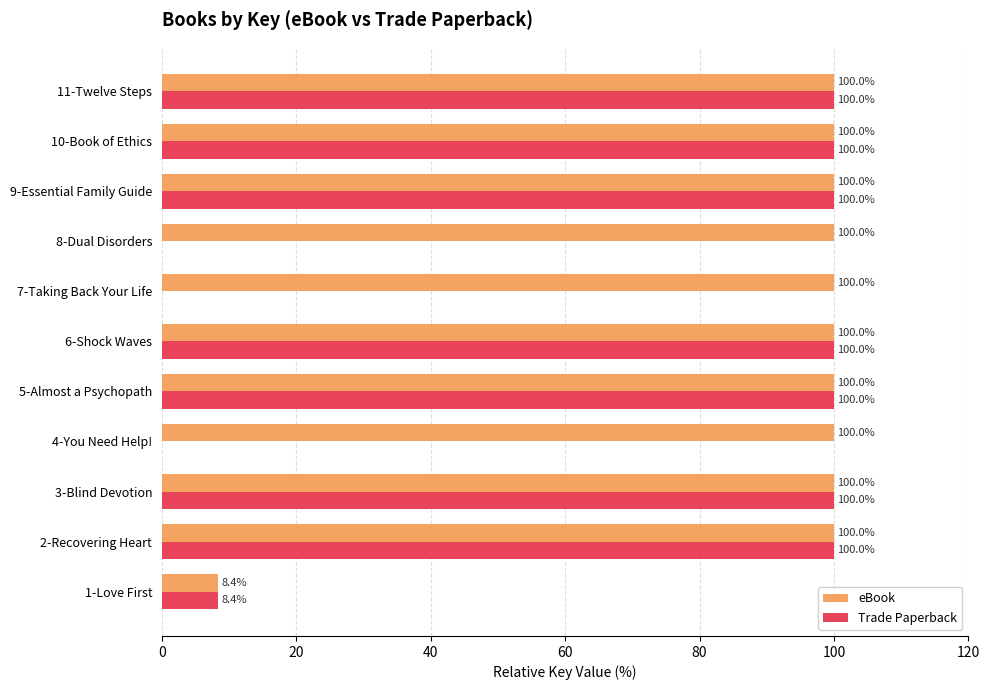

How many distinct data groups are displayed?

2